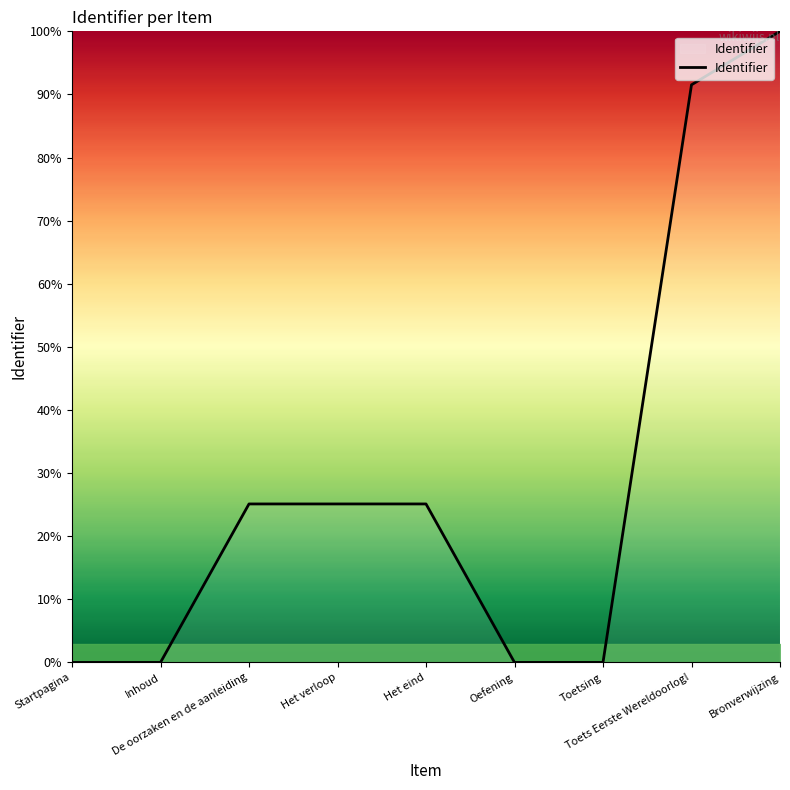

What is the difference between the values at Startpagina and Toets Eerste Wereldoorlog!?

91.5